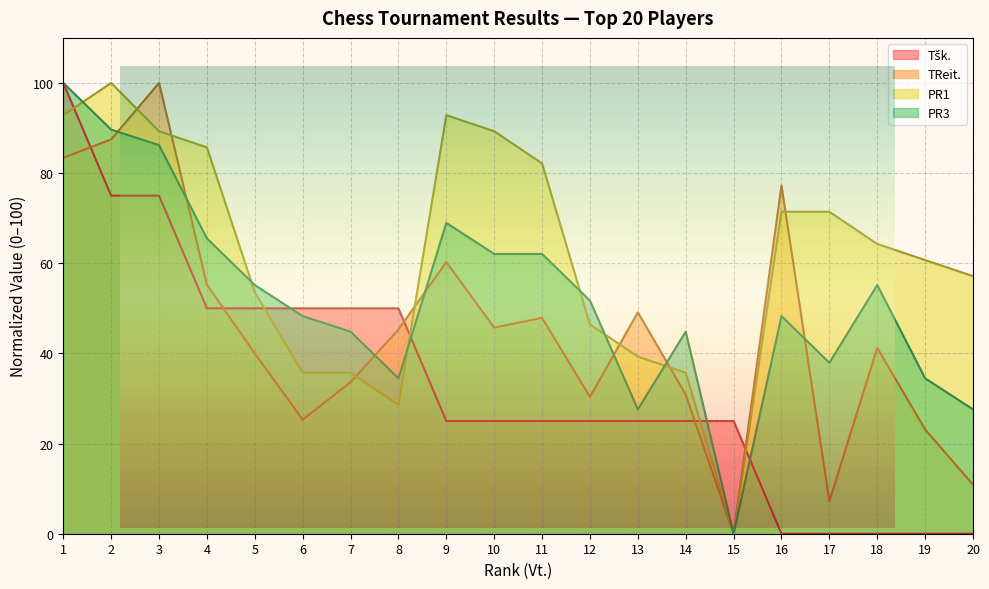

What is the sum of the PR1 values at 7 and 20?

92.9